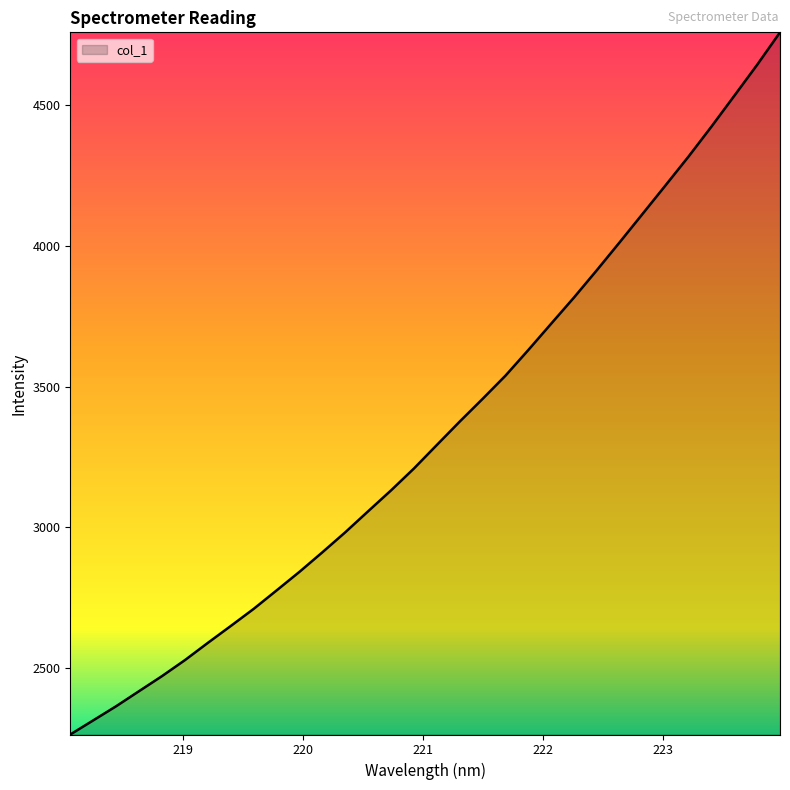

What is the greatest value displayed?

4759.4